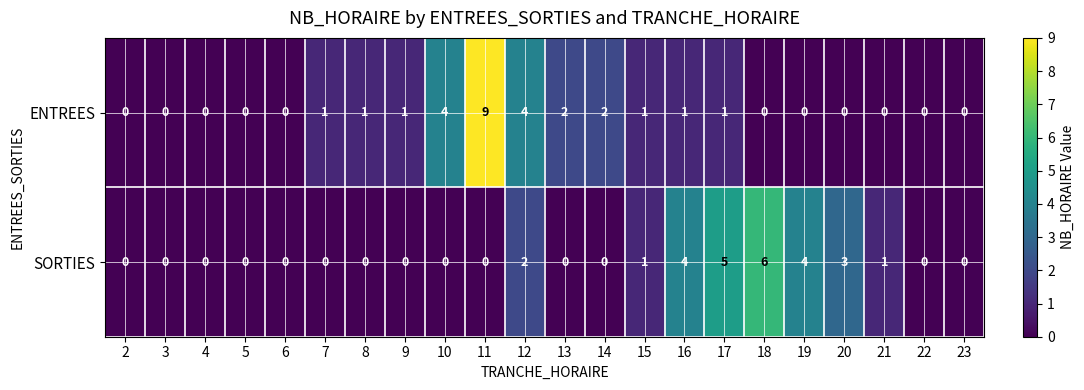

What is the total value across all series at 9?

1